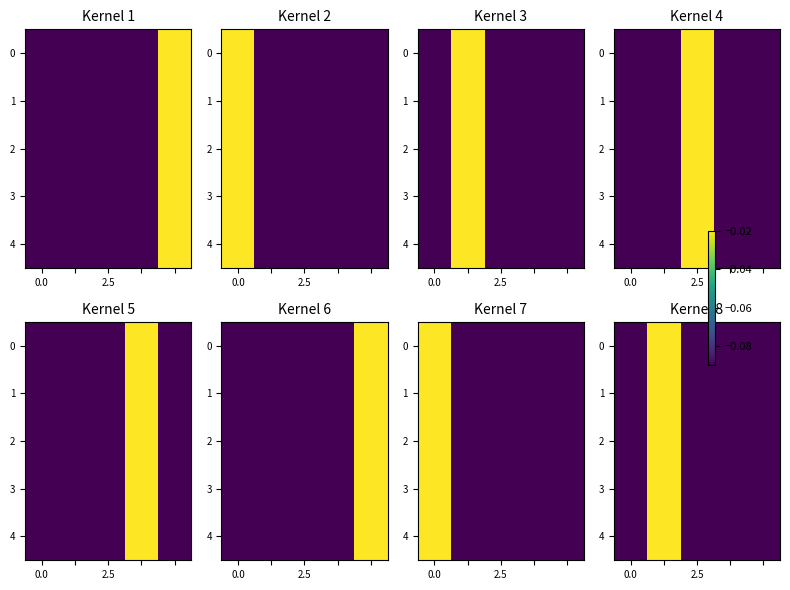

Which label corresponds to the smallest value in the chart?

2.5